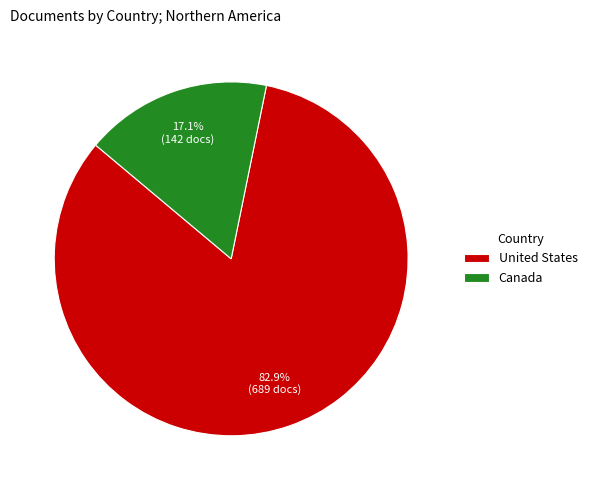

Does Canada represent more than half of the total?

No